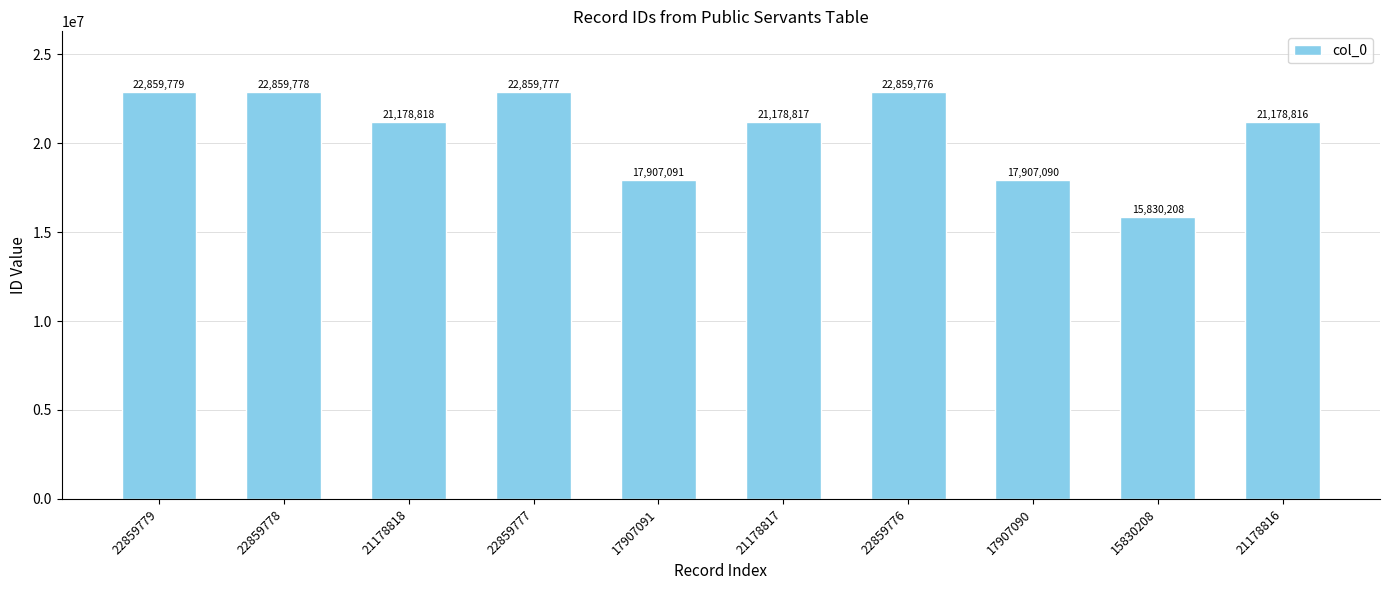

At which category does the chart reach its peak across all series?

22859779